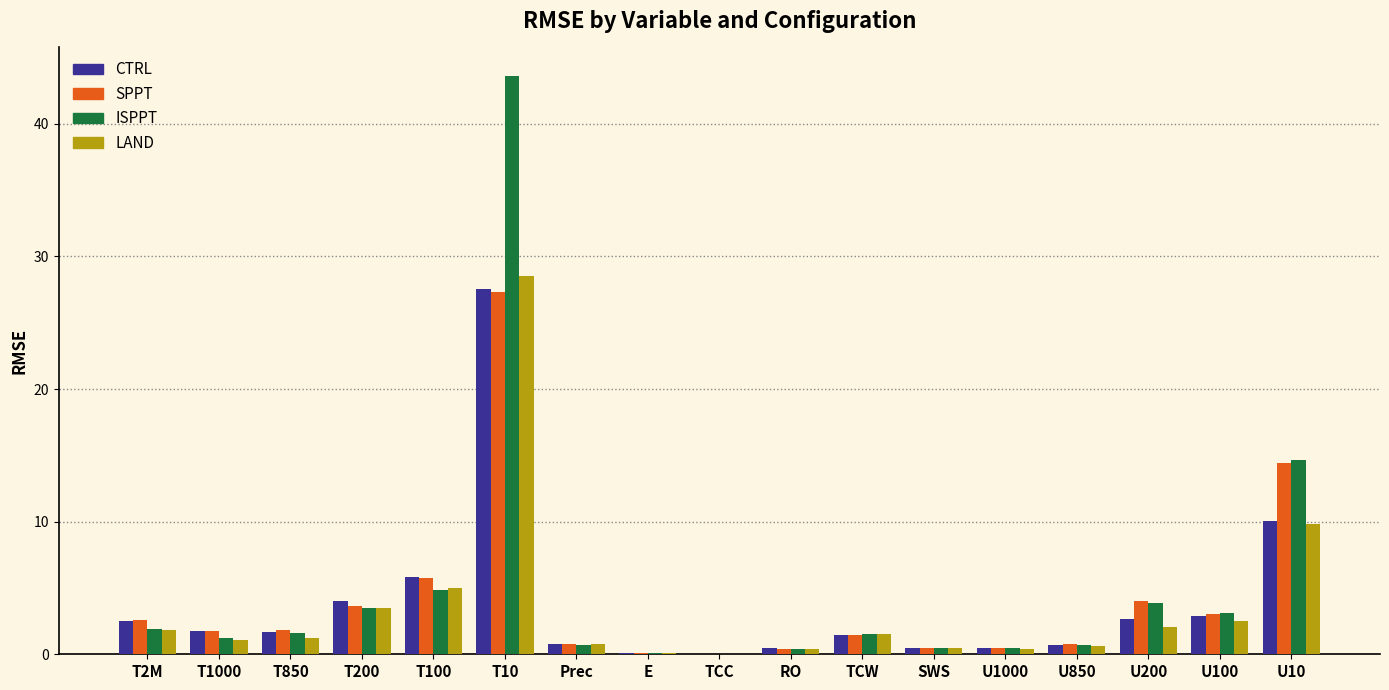

How many series are shown in this chart?

4